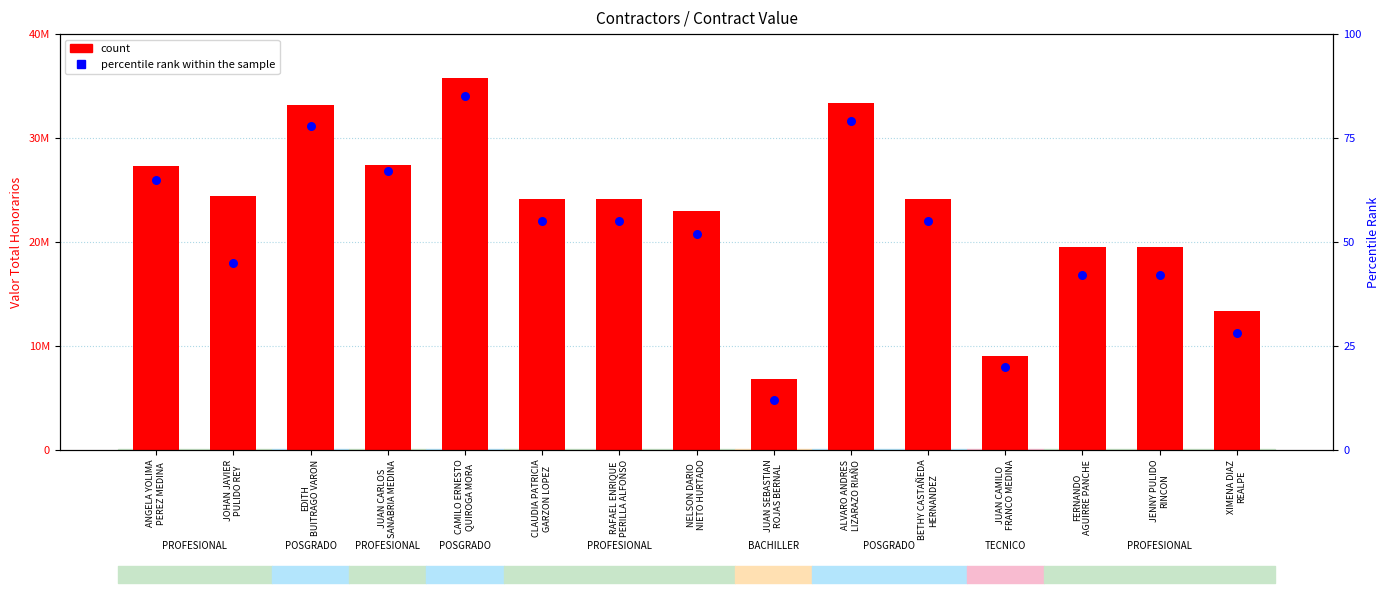

Which series reaches the maximum Y coordinate?

count